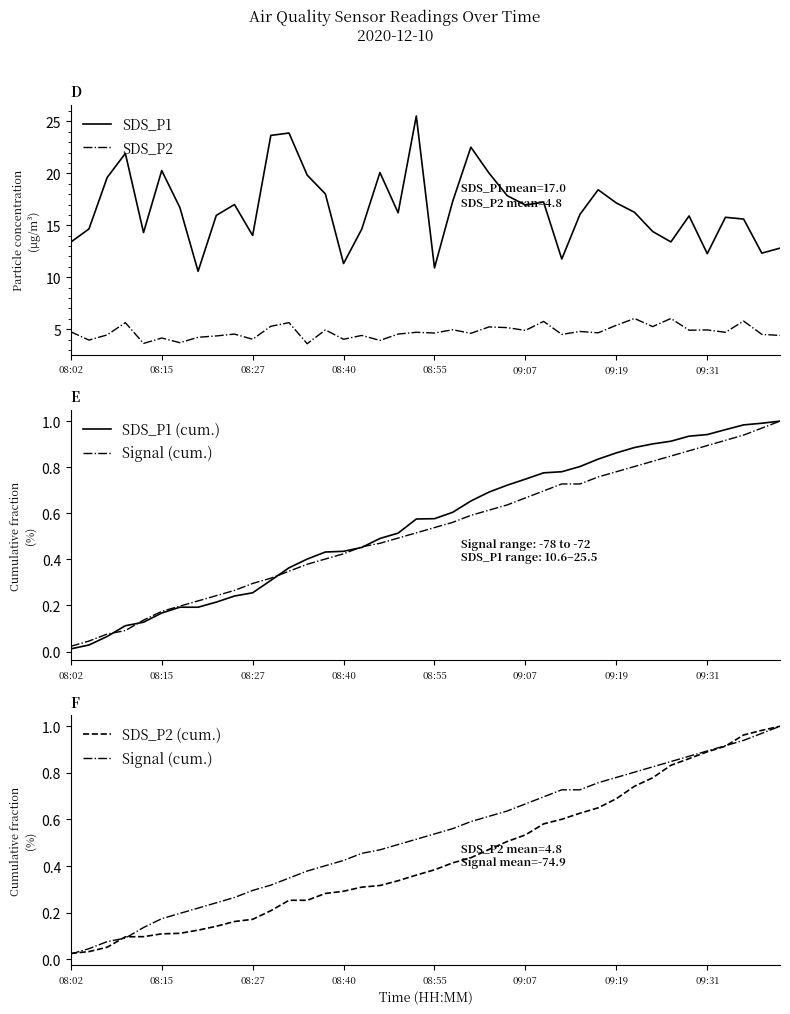

What is the maximum value for SDS_P1?

25.5